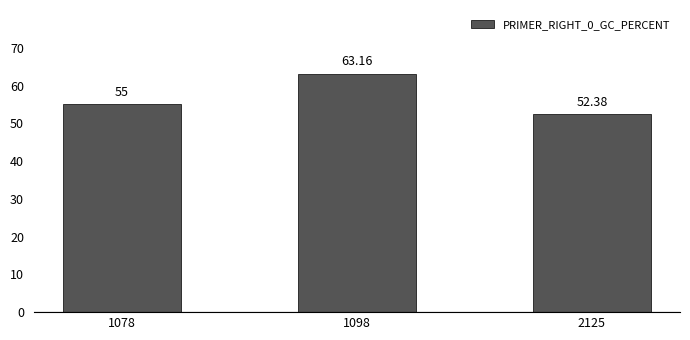

How many bars are there in total?

3